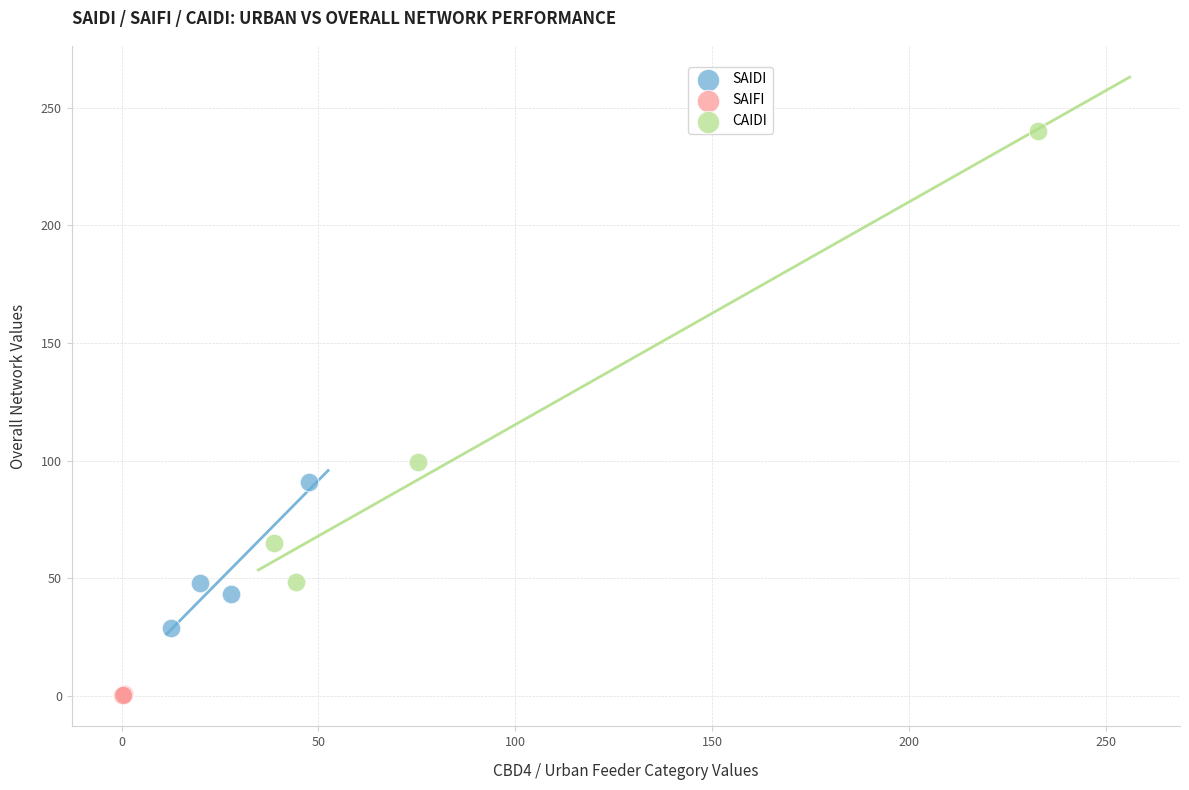

Which series contains the lowest Y value?

SAIFI